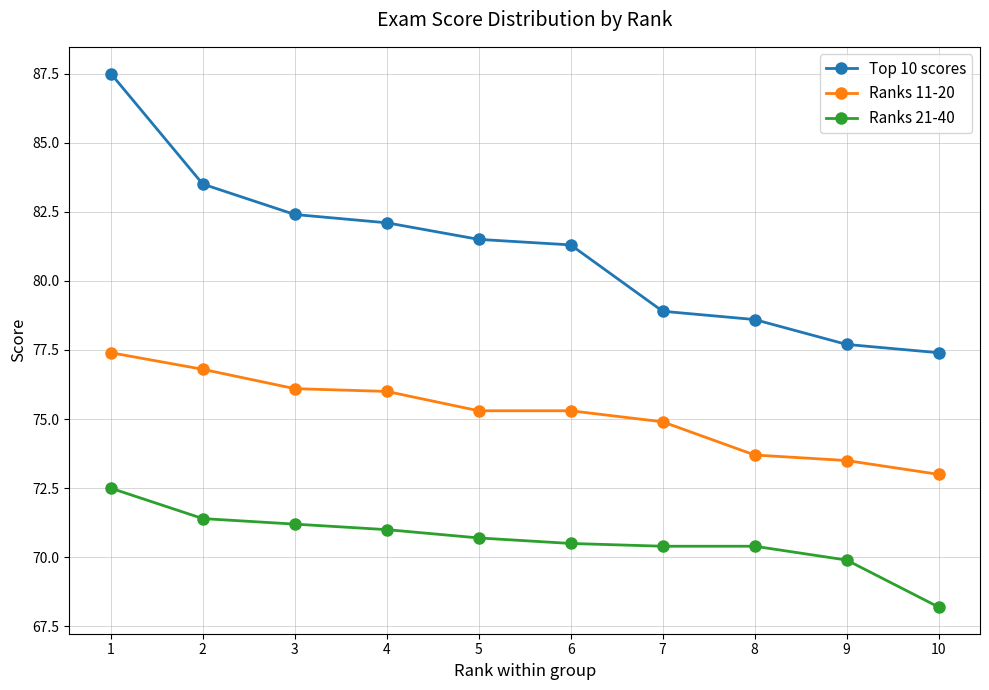

Which category has the highest value across all series?

1